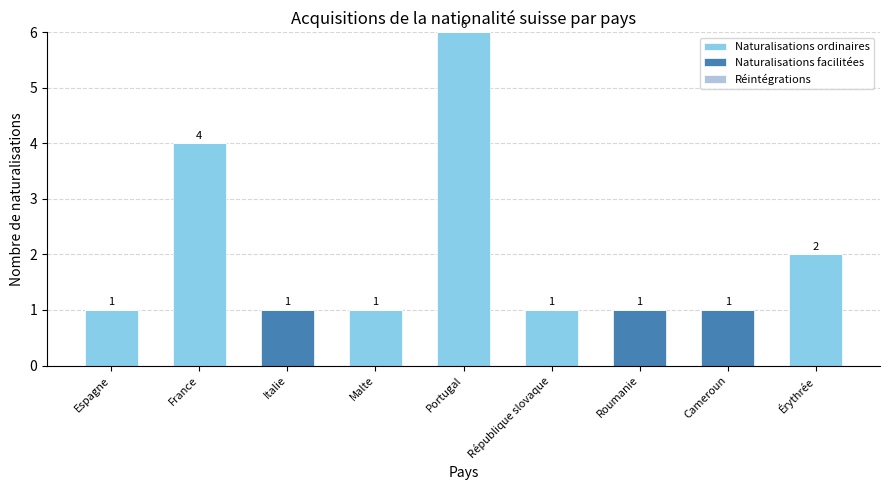

Is it true that Naturalisations ordinaires equals 0 at Italie?

True